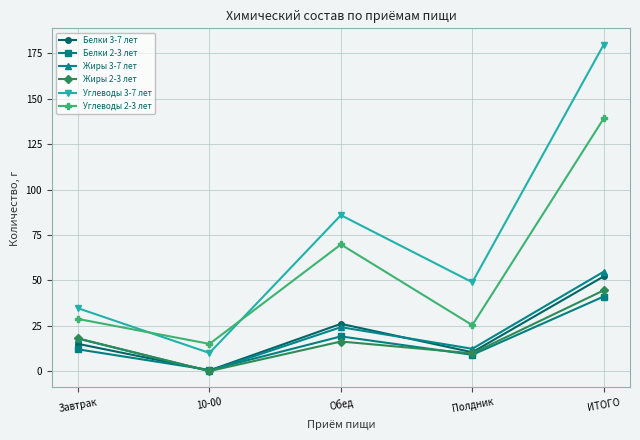

The Жиры 3-7 лет series shows 0.1 at 10-00. True or false?

True